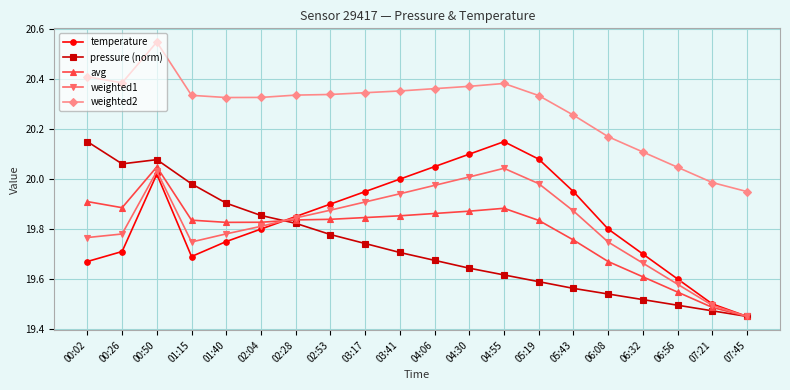

Does the chart have visible grid lines?

Yes